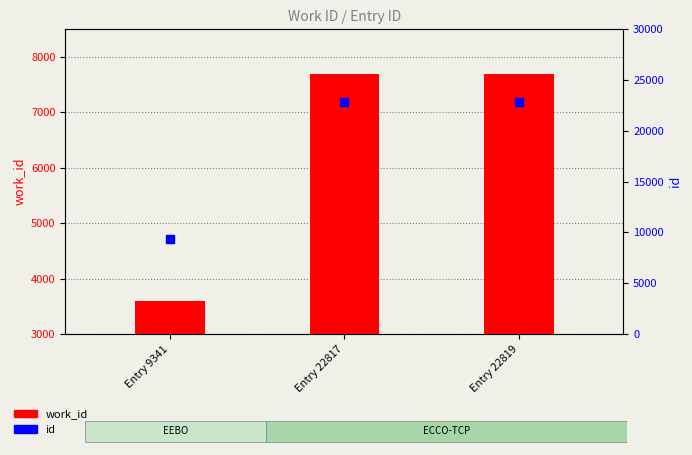

What is the total value across all series at Entry 22819?

30505